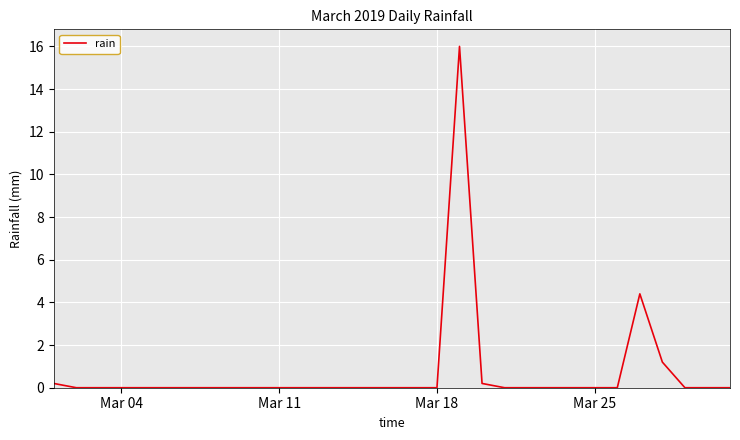

What is the difference between the maximum and minimum values?

16.0